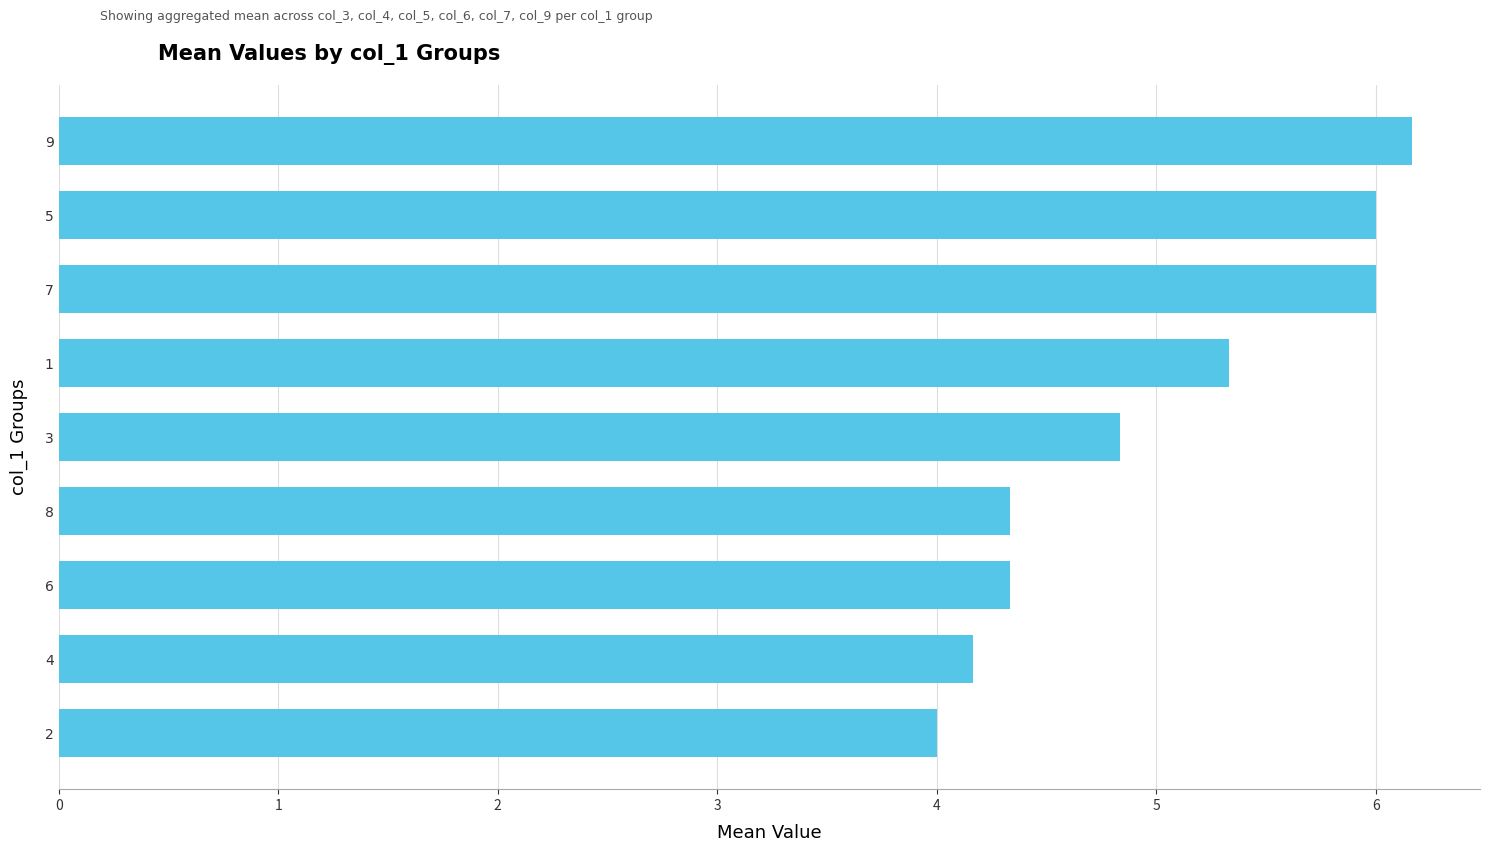

What is the approximate value at 1?

5.3